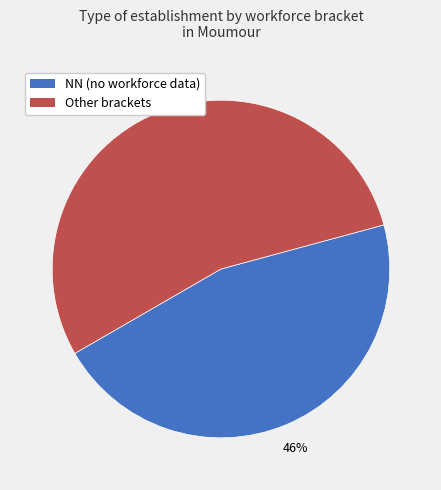

To the nearest percent, what is the average slice percentage?

50%